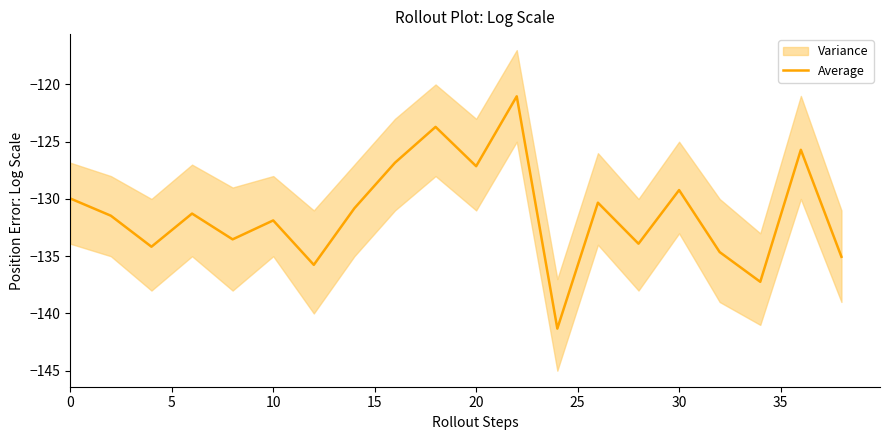

Is it true that the value at 35 is -130.8?

True